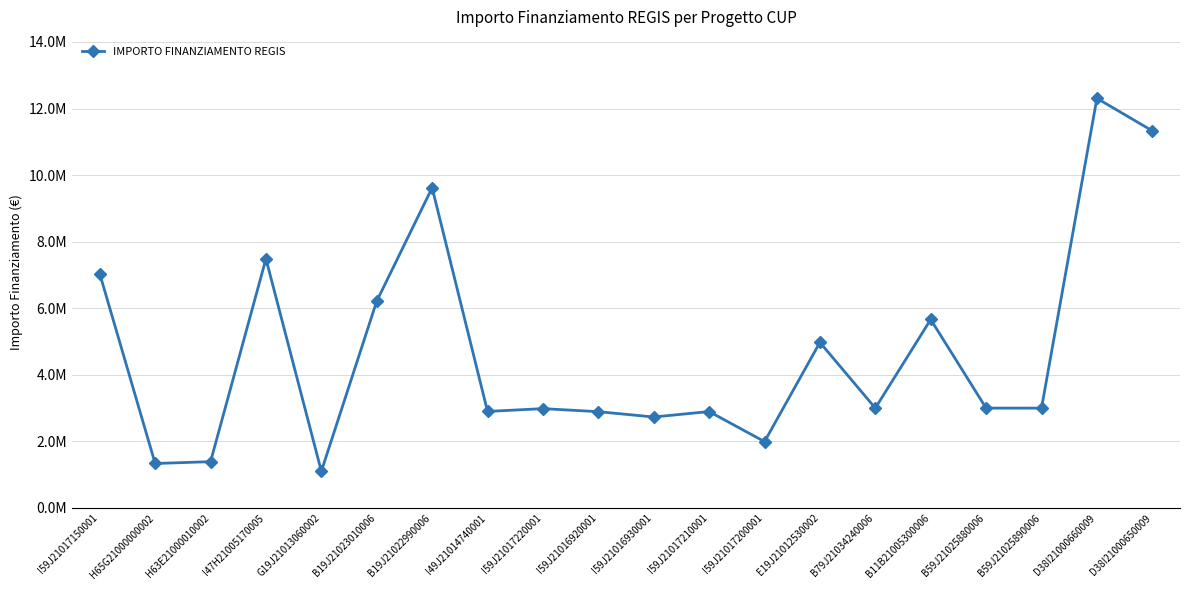

What is the average value?

4693039.8